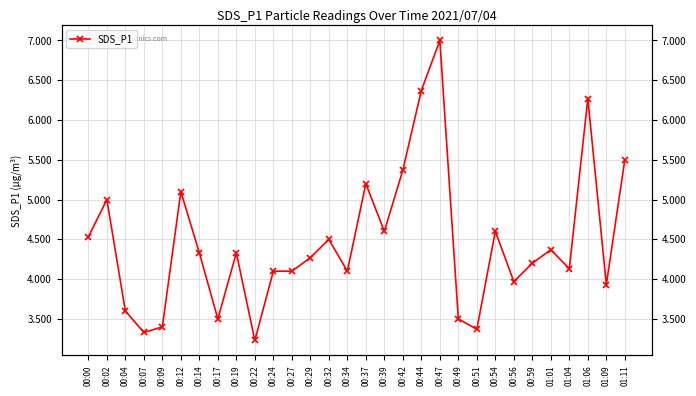

What is the label of the 30th point from the right?

00:00